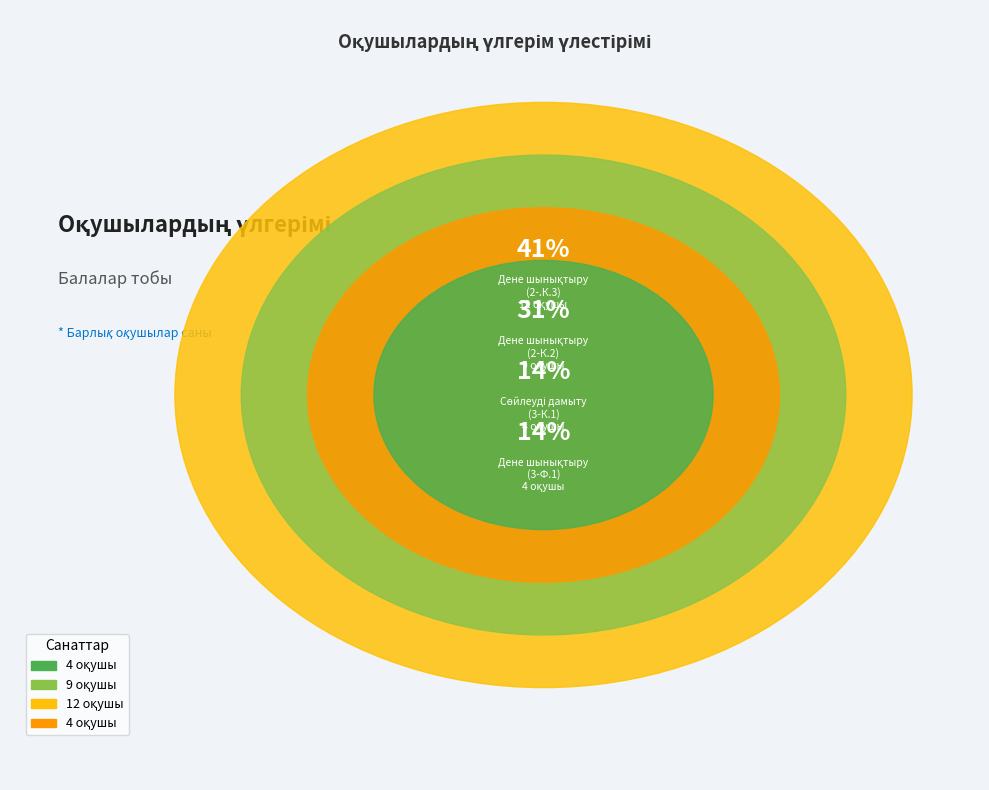

Which category has the smallest portion of the pie?

Дене шынықтыру (3-Ф.1): 4